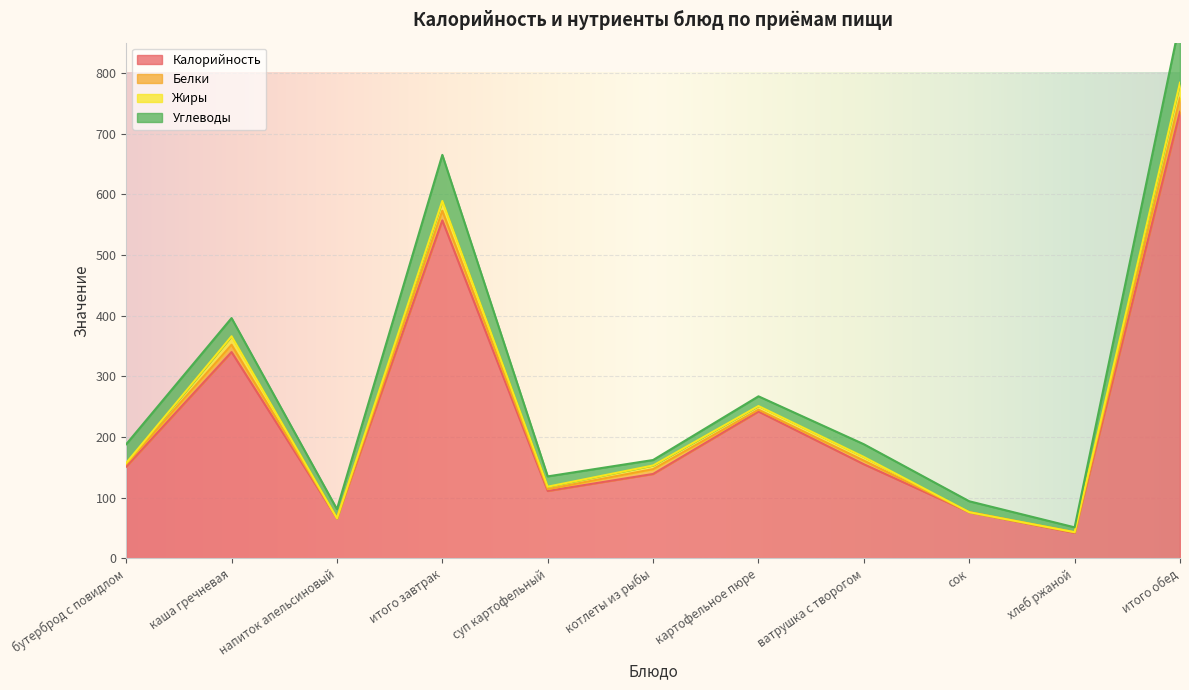

The Жиры series shows -9 at хлеб ржаной. True or false?

False